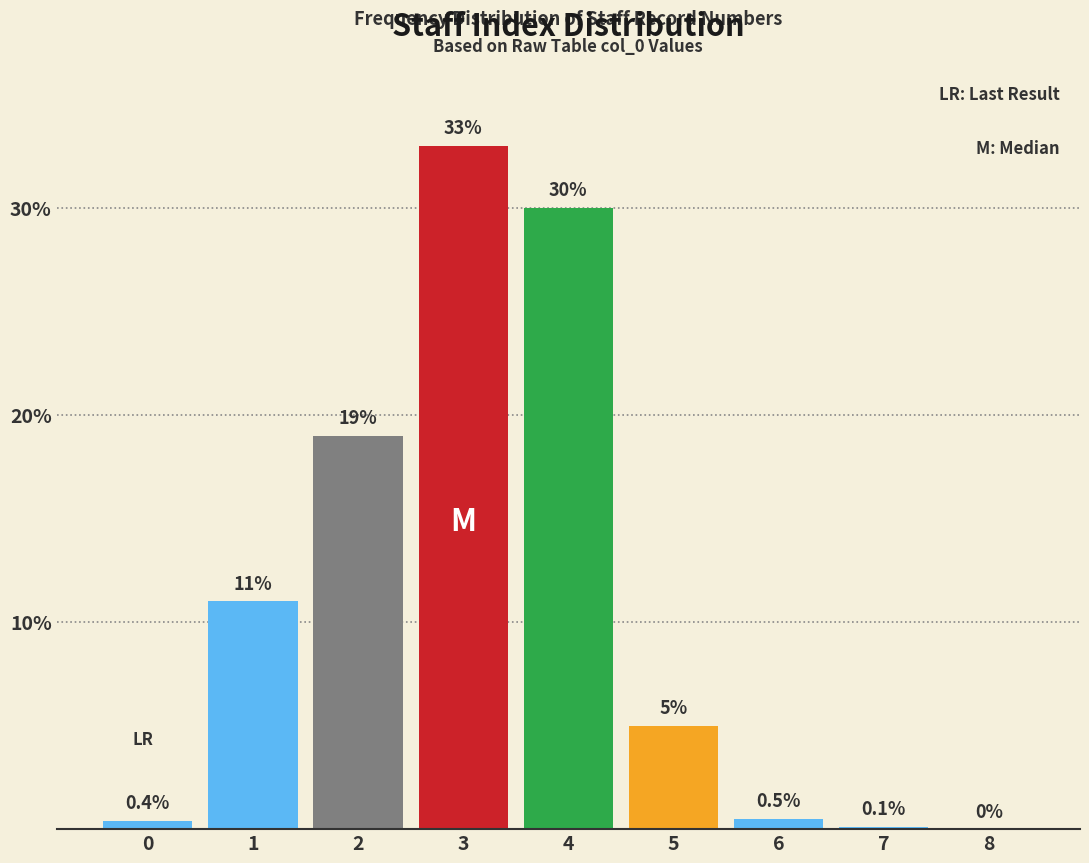

Reading right to left, what are all the values shown in this chart?

8=0.0	7=0.1	6=0.5	5=5.0	4=30.0	3=33.0	2=19.0	1=11.0	0=0.4